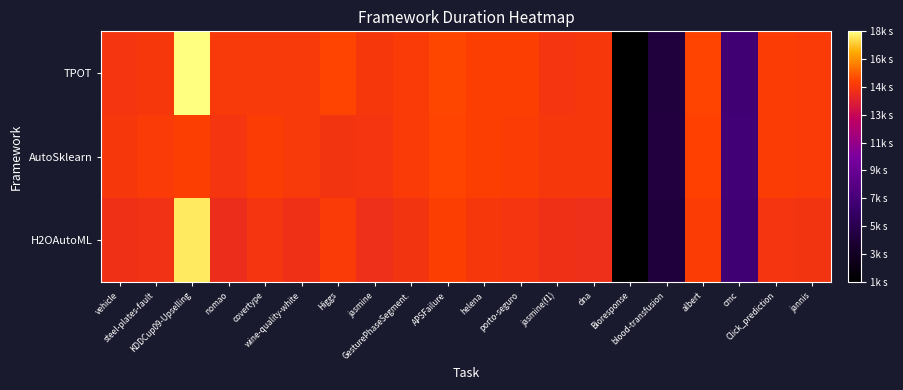

Reading right to left, extract all data points from this chart.

TPOT: jannis=14655.3	Click_prediction=14672.6	cmc=6457.9	albert=14924.9	blood-transfusion=4115.6	Bioresponse=871.6	dna=14484.7	jasmine(f1)=14455.0	porto-seguro=14745.1	helena=14793.6	APSFailure=14971.5	GesturePhaseSegment.=14616.5	jasmine=14517.9	Higgs=14901.8	wine-quality-white=14569.8	covertype=14559.2	nomao=14571.1	KDDCup09-Upselling=18360.1	steel-plates-fault=14509.0	vehicle=14432.3
AutoSklearn: jannis=14600.0	Click_prediction=14680.0	cmc=6500.0	albert=14850.0	blood-transfusion=4200.0	Bioresponse=900.0	dna=14480.0	jasmine(f1)=14500.0	porto-seguro=14700.0	helena=14750.0	APSFailure=14900.0	GesturePhaseSegment.=14620.0	jasmine=14450.0	Higgs=14350.0	wine-quality-white=14550.0	covertype=14700.0	nomao=14400.0	KDDCup09-Upselling=14800.0	steel-plates-fault=14600.0	vehicle=14500.0
H2OAutoML: jannis=14380.0	Click_prediction=14450.0	cmc=6300.0	albert=14700.0	blood-transfusion=4000.0	Bioresponse=850.0	dna=14180.0	jasmine(f1)=14200.0	porto-seguro=14400.0	helena=14500.0	APSFailure=14800.0	GesturePhaseSegment.=14350.0	jasmine=14150.0	Higgs=14600.0	wine-quality-white=14250.0	covertype=14400.0	nomao=14100.0	KDDCup09-Upselling=18000.0	steel-plates-fault=14300.0	vehicle=14200.0